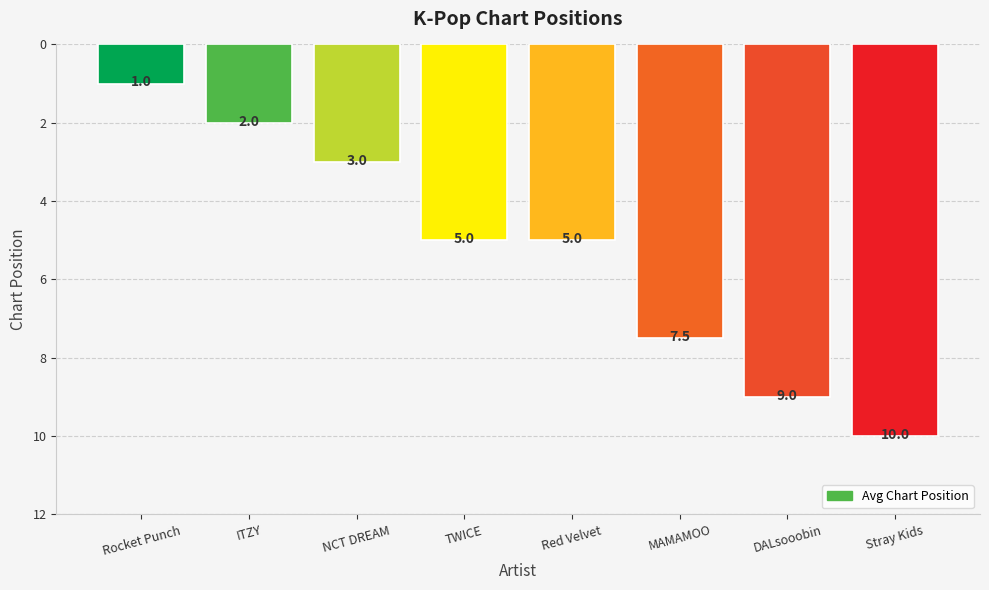

What is the label of the 3rd bar from the right?

MAMAMOO